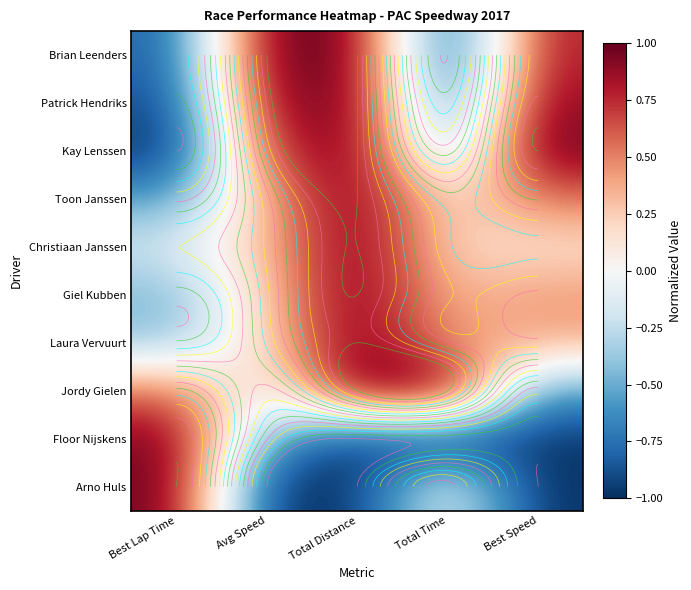

What is the spread (max minus min) of values at Total Distance?

2.0